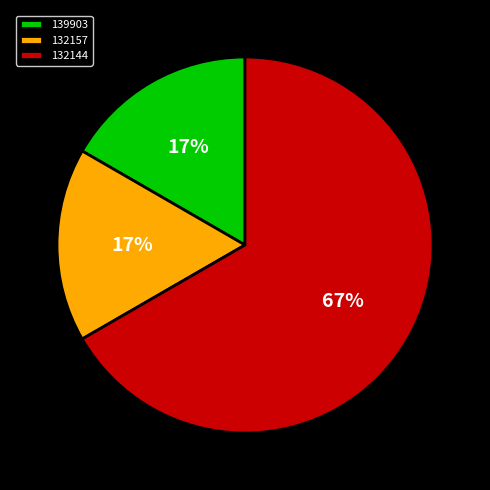

What percentage is the 139903 slice, to the nearest percent?

17%